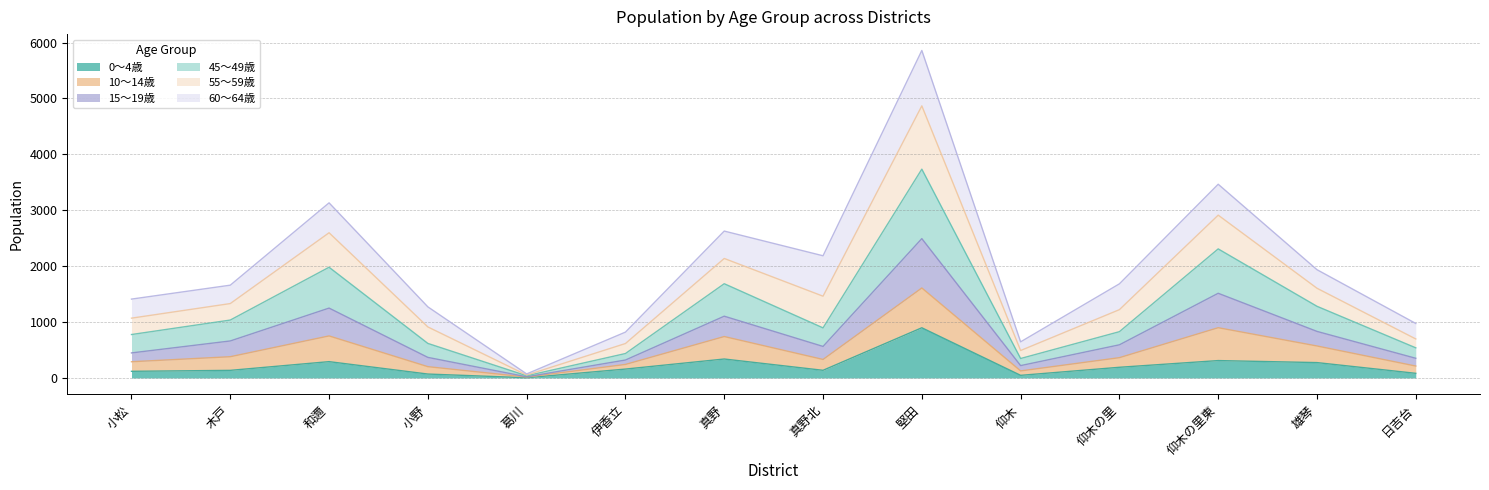

What is the total value across all series at 木戸?

1660